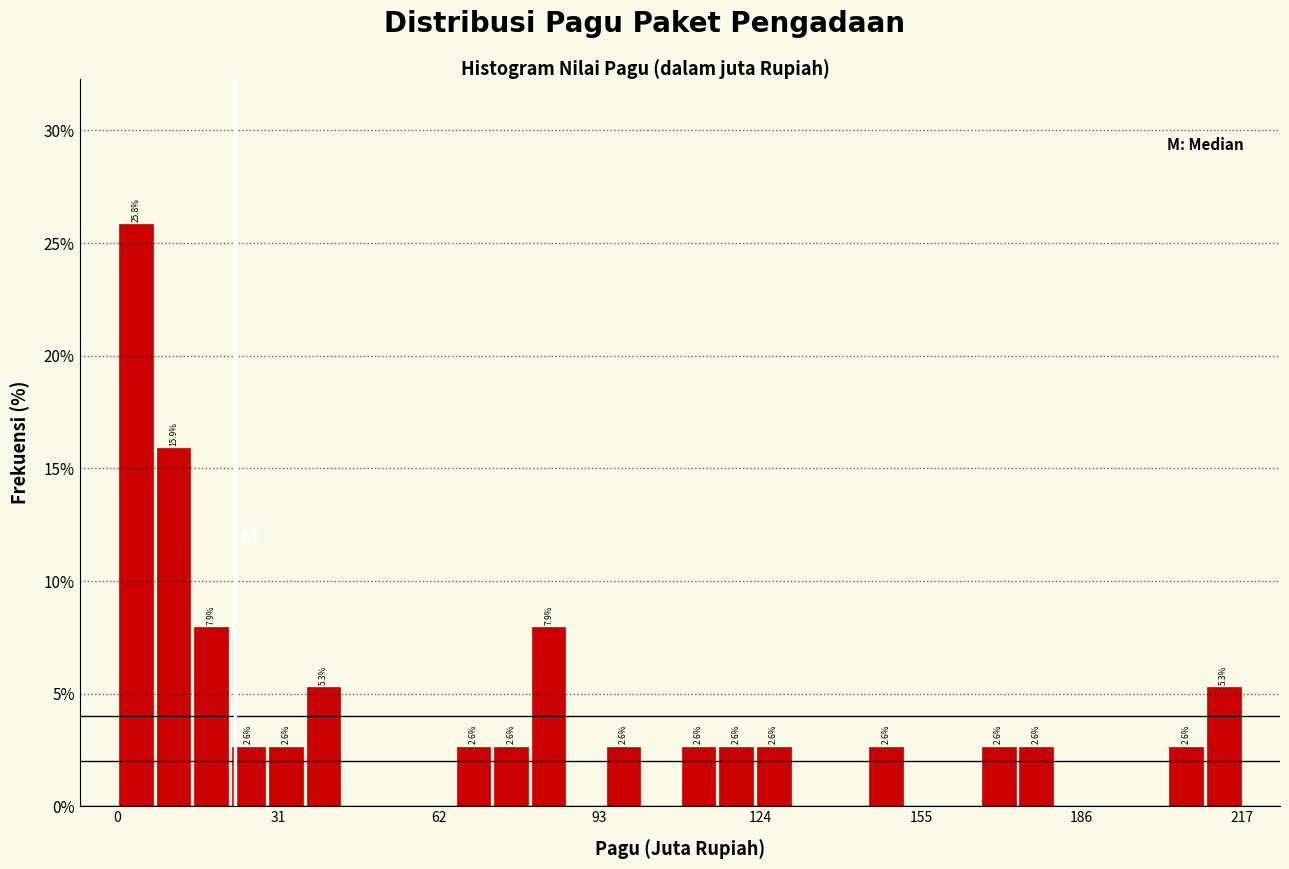

Around what value on the x-axis is the tallest bar? Give the approximate position of its centre, as read against the axis.

5